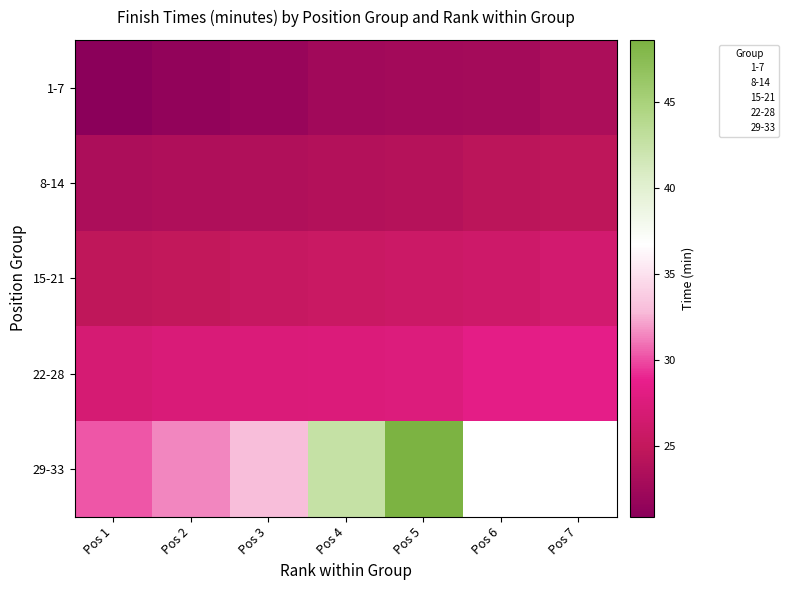

How many series are shown in this chart?

5